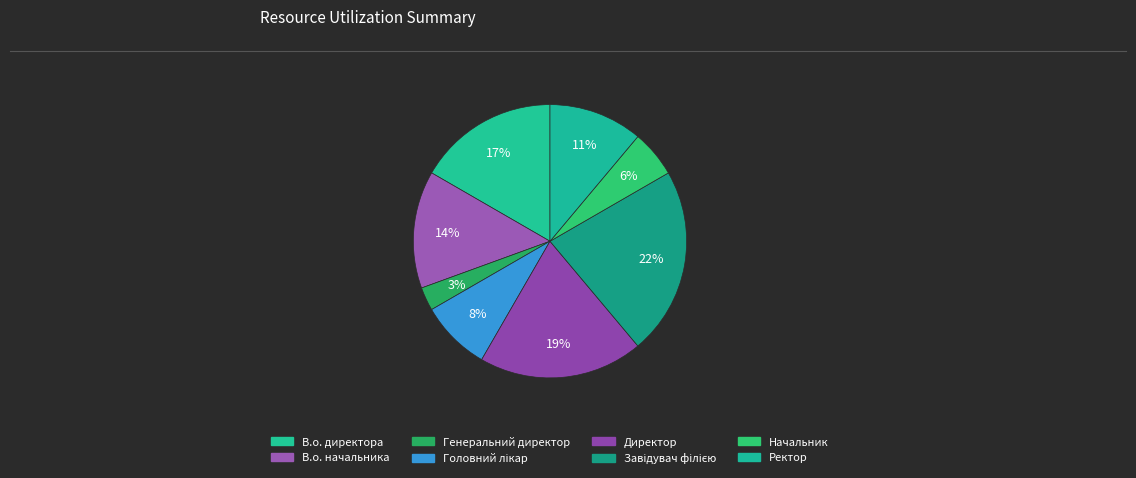

The Головний лікар slice represents 8% of the pie. True or false?

True